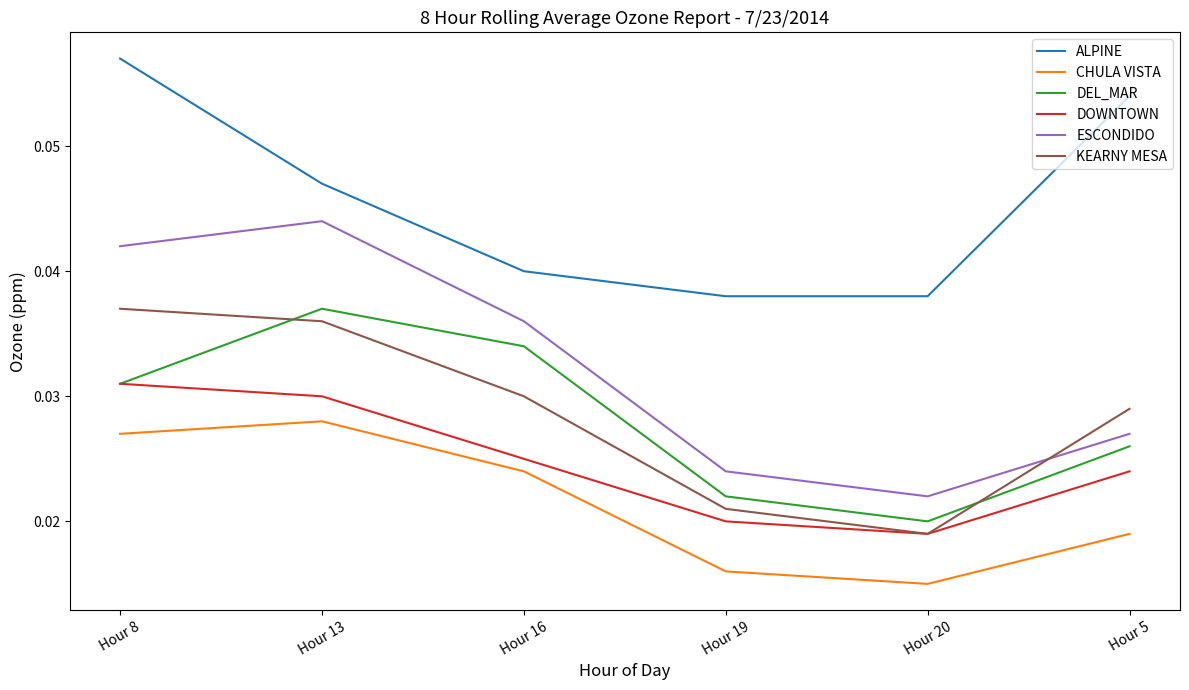

How many KEARNY MESA values are between 0 and 1?

6